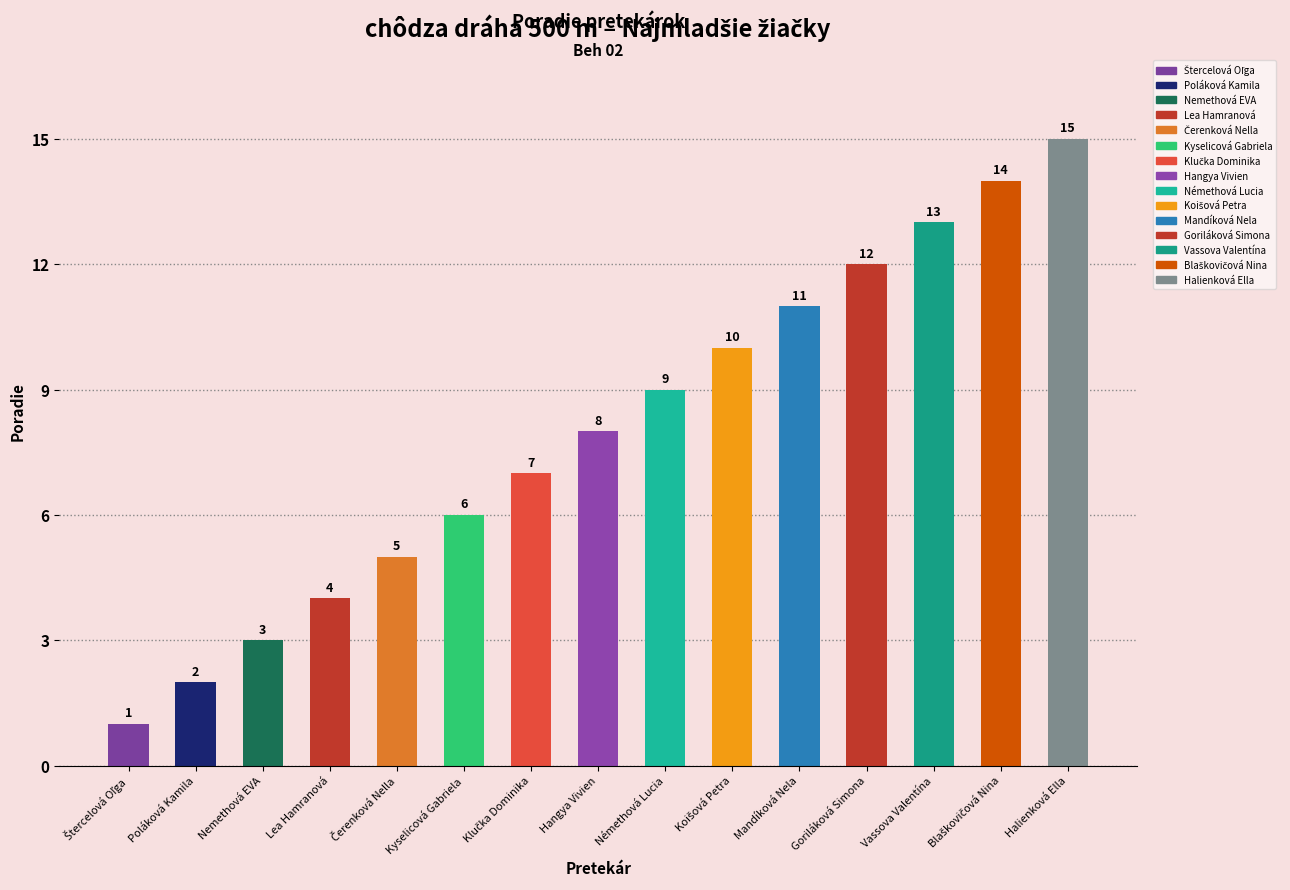

At which category does the chart reach its minimum across all series?

Štercelová Oľga